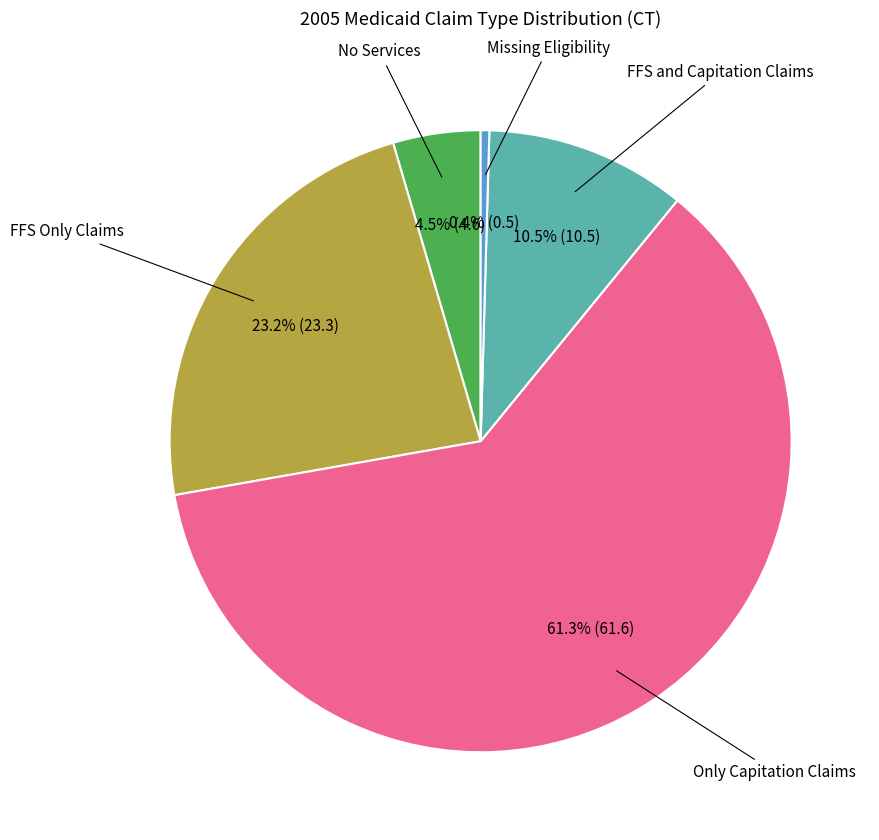

Is there any slice that represents more than half of the pie?

Yes